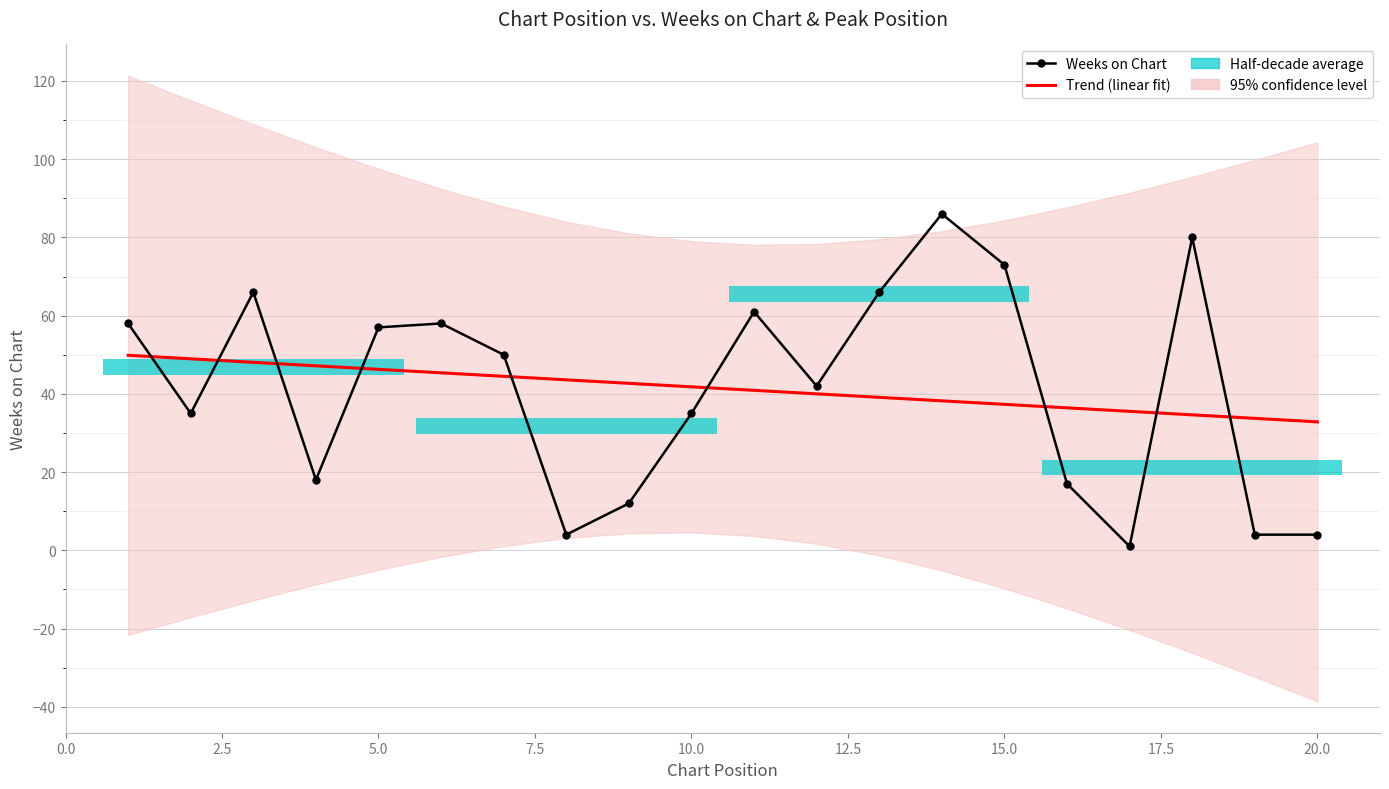

Reading left to right, what are all the values shown in this chart?

Weeks on Chart: 58.0	35.0	66.0	18.0	57.0	58.0	50.0	4.0	12.0	35.0	61.0	42.0	66.0	86.0	73.0	17.0	1.0	80.0	4.0	4.0
Trend (linear fit): 49.9	49.0	48.1	47.2	46.3	45.4	44.5	43.6	42.7	41.8	40.9	40.0	39.1	38.2	37.3	36.4	35.5	34.6	33.7	32.8